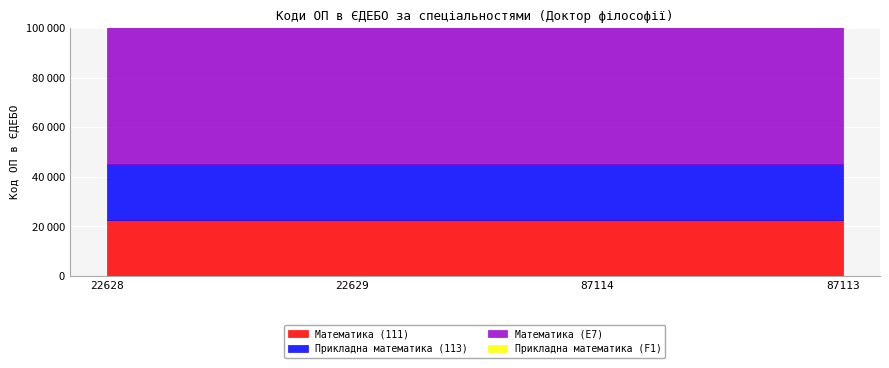

What is the lowest value of the Математика (111) series?

22628